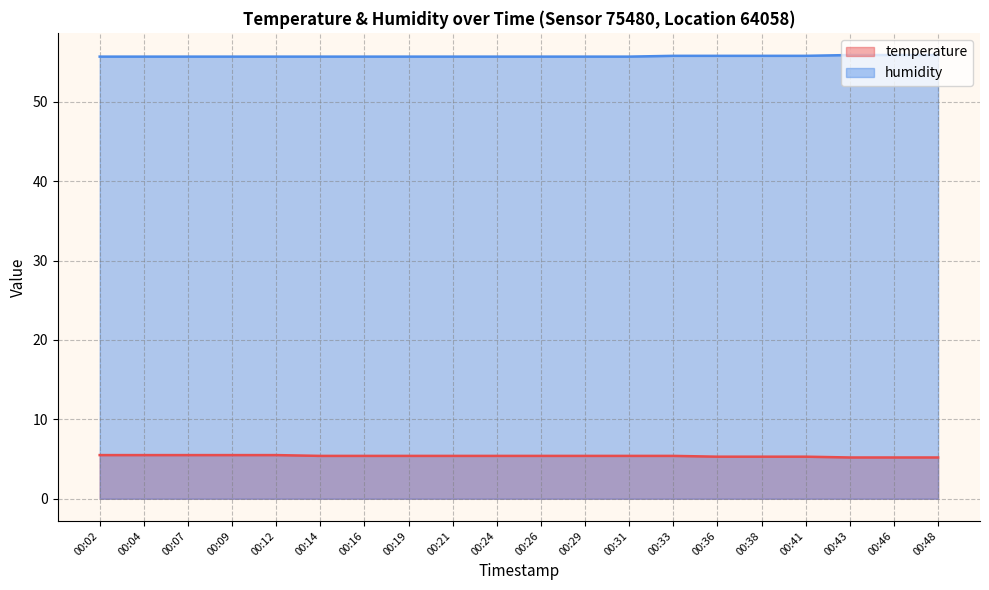

How many lines are shown in the chart?

2